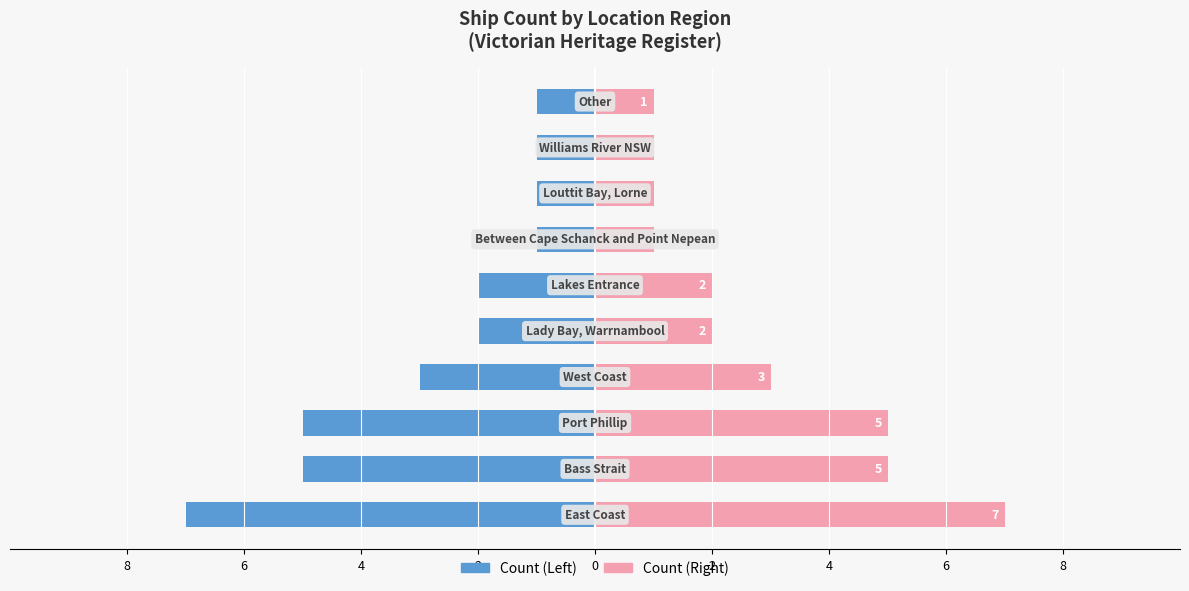

What is the maximum value shown in the chart?

7